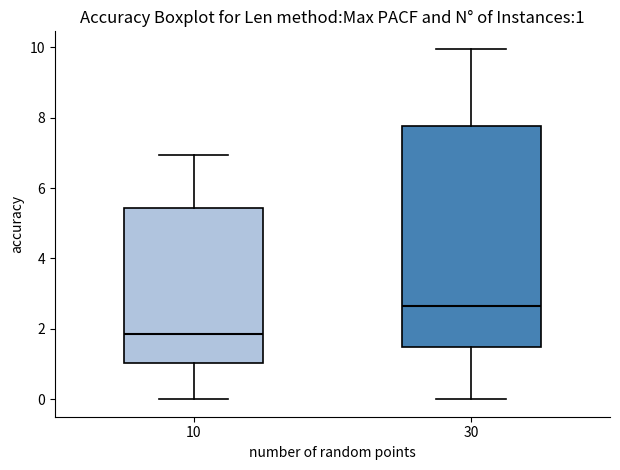

Comparing the boxes themselves (not the whiskers), which one is the tallest?

30